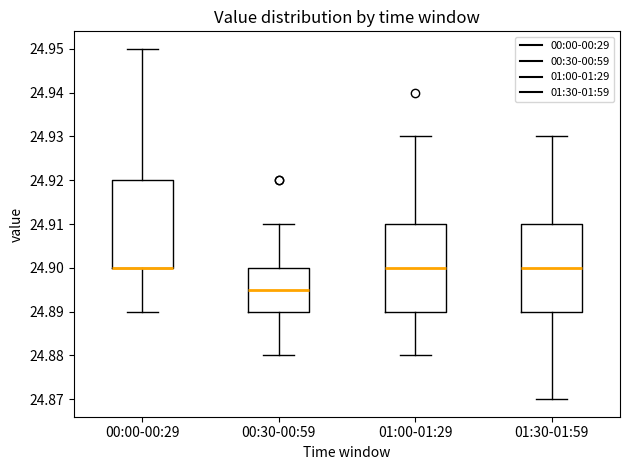

Reading left to right, transcribe this box plot: for each box, give where its median line is, the range the box spans, and where its two whiskers end, as read against the y-axis. The values are not printed on the chart, so give them approximately, as read against the axis.

00:00-00:29: median 24.900 (drawn on the box's lower edge), box 24.900 to 24.920, whiskers 24.890 to 24.950
00:30-00:59: median 24.895, box 24.890 to 24.900, whiskers 24.880 to 24.910
01:00-01:29: median 24.900, box 24.890 to 24.910, whiskers 24.880 to 24.930
01:30-01:59: median 24.900, box 24.890 to 24.910, whiskers 24.870 to 24.930